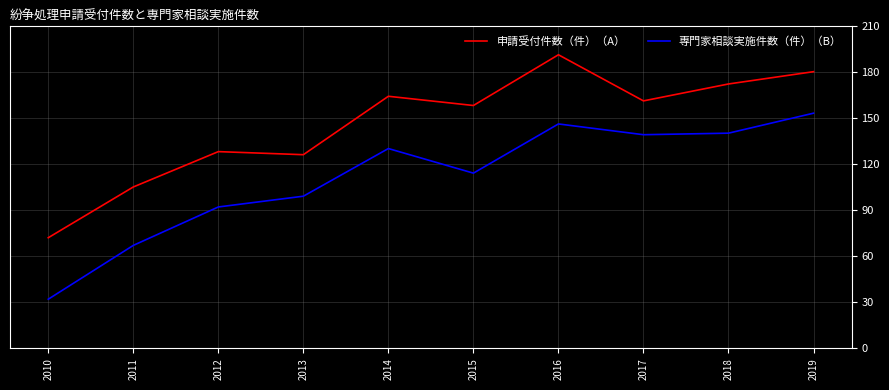

Which series has the largest total across all categories?

申請受付件数（件）（A）